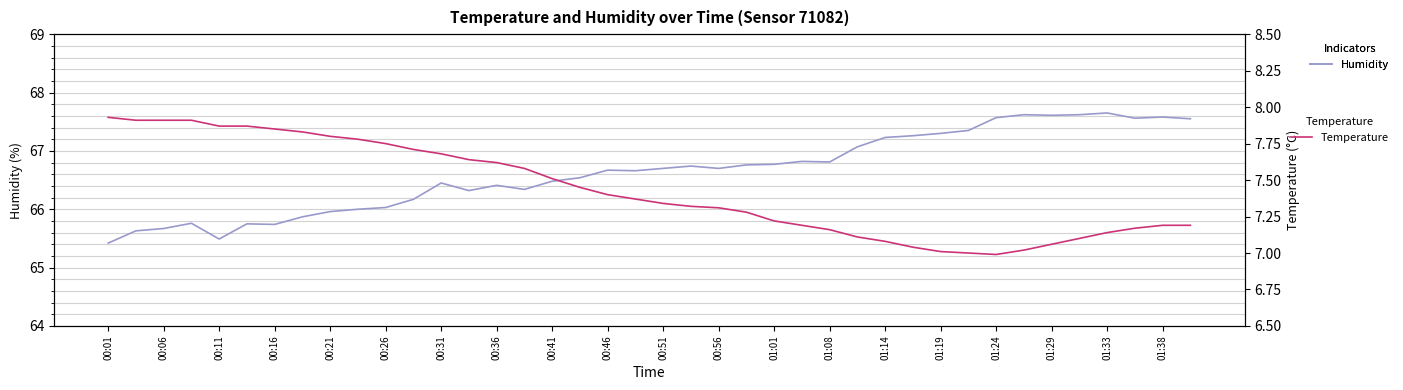

The value of Humidity at 01:33 is 92.5. True or false?

False